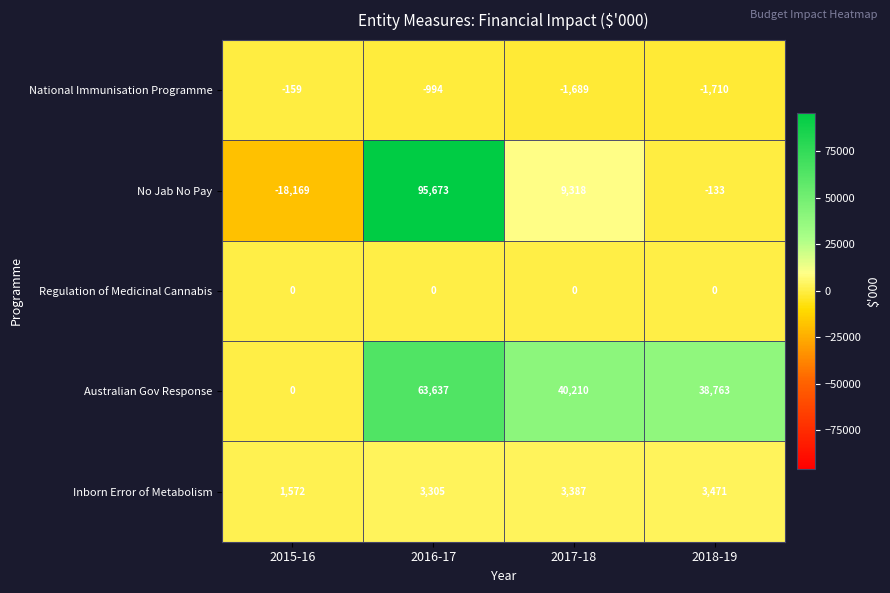

At which category is the sum across all series the highest?

2016-17